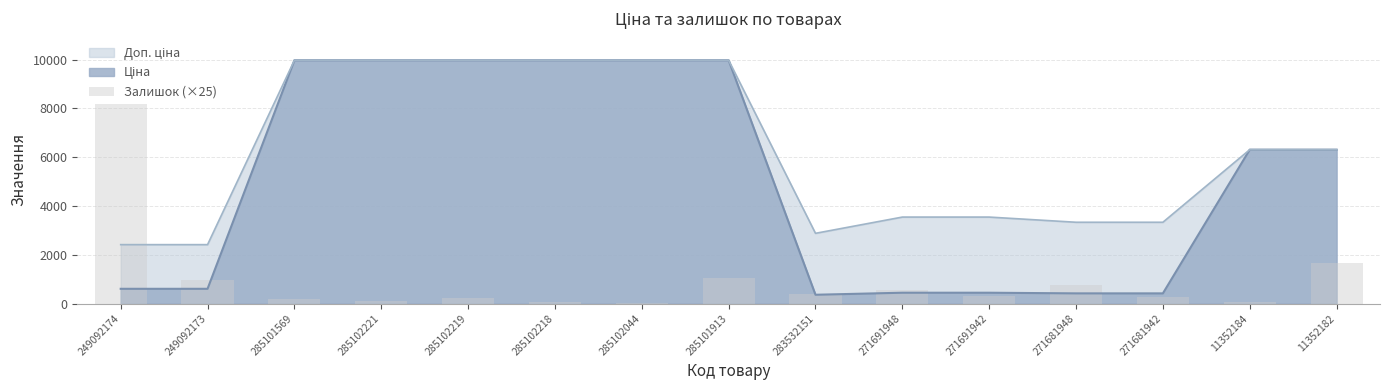

Is it true that the value at 249092174 is 8200?

True